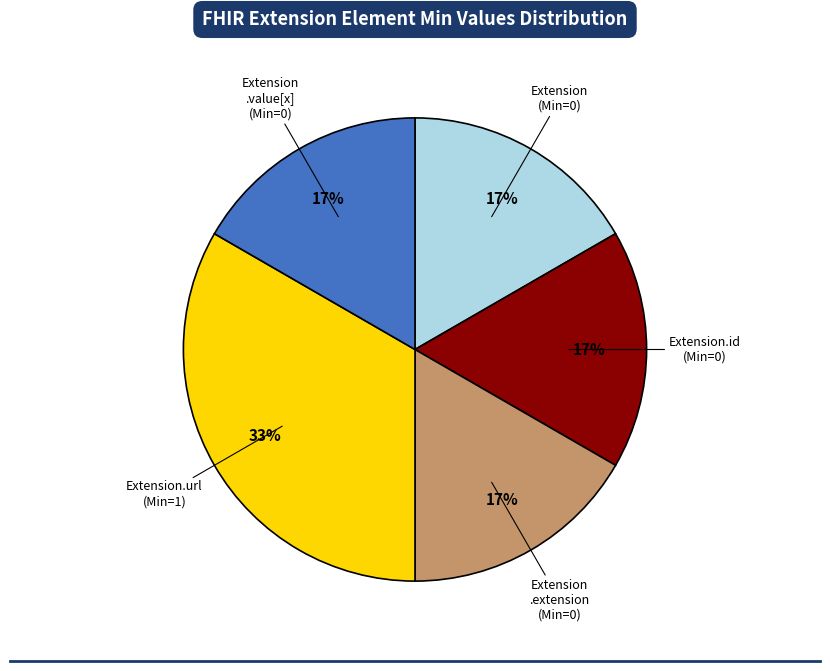

Is there any slice that represents more than half of the pie?

No